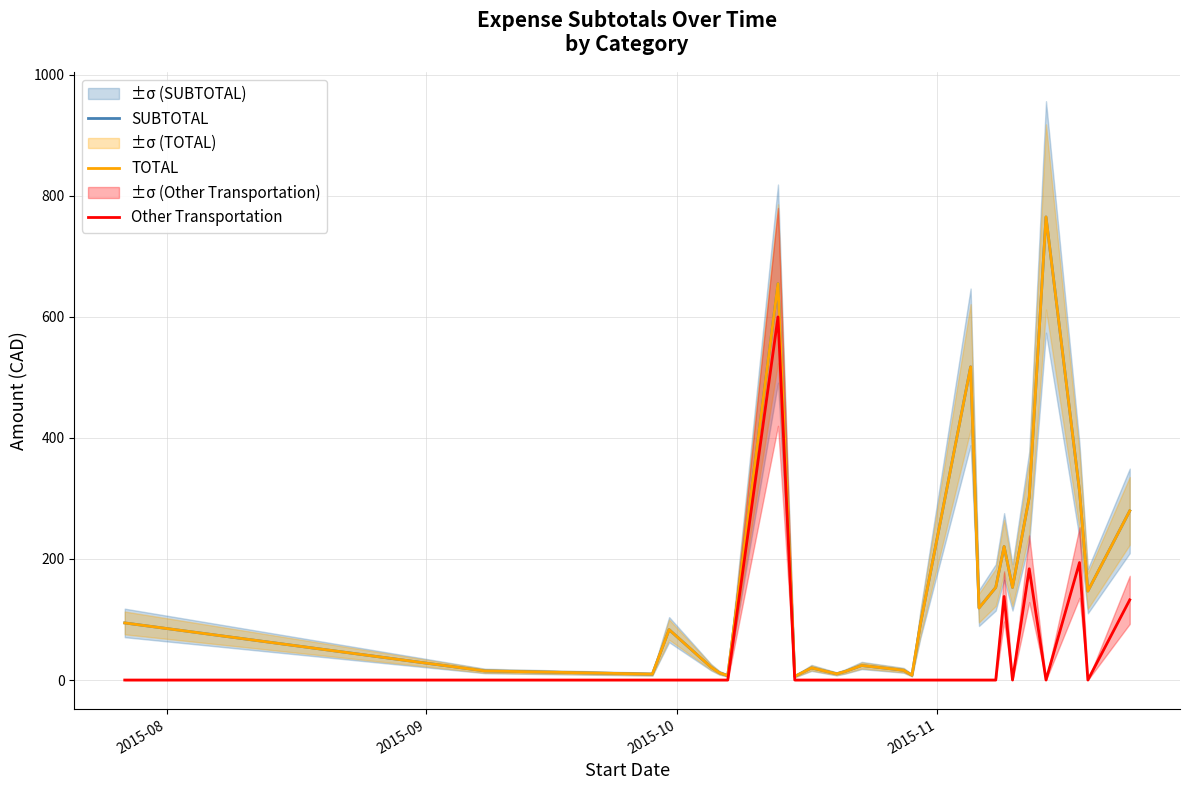

True or false: SUBTOTAL and TOTAL cross at least once.

False